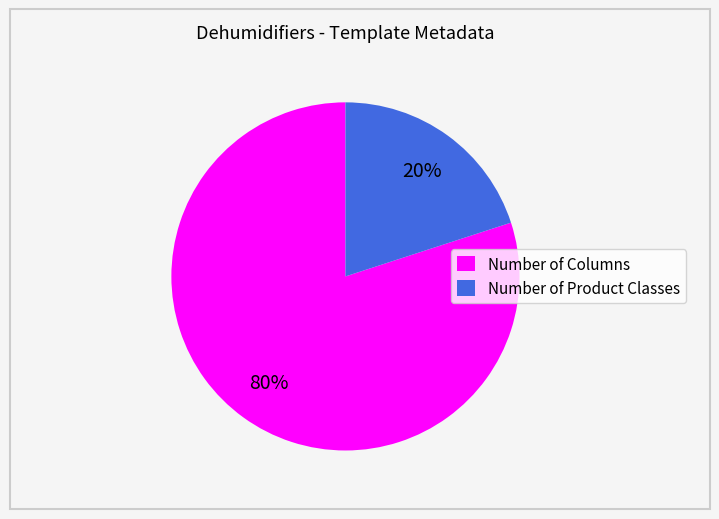

To the nearest percent, what portion does Number of Product Classes represent?

20%